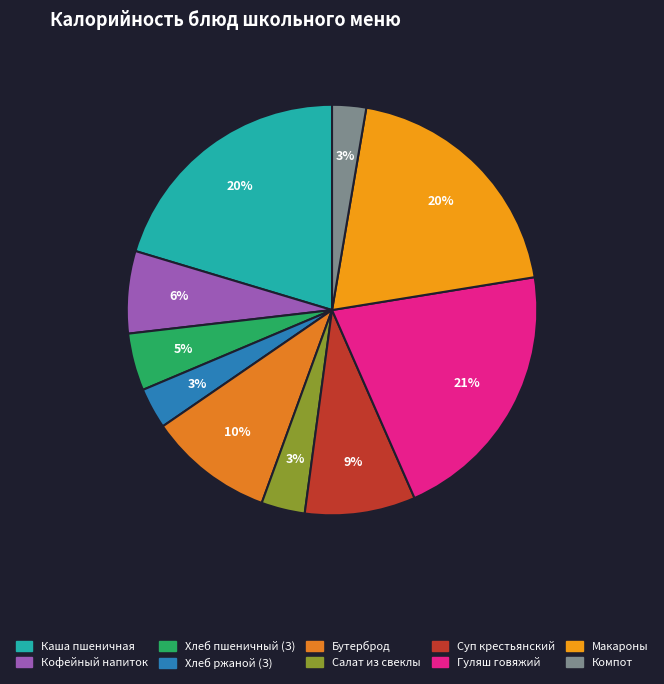

How many slices are in this pie chart?

10